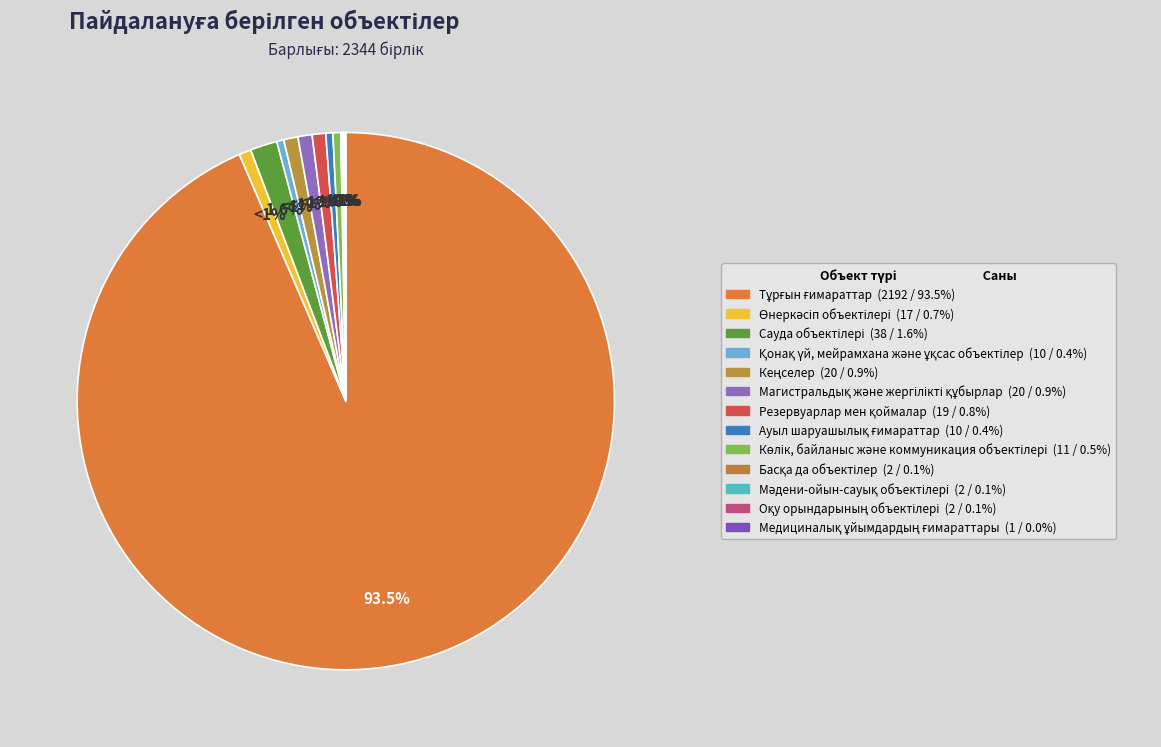

What is the change in value from Сауда объектілері to Медициналық ұйымдардың ғимараттары?

-37